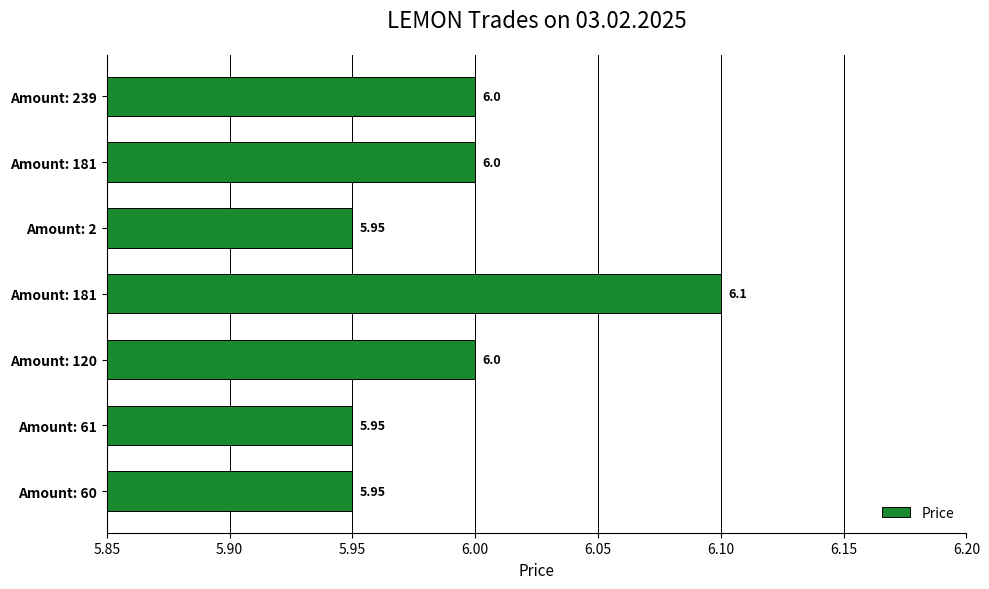

How many data points does each series have?

7